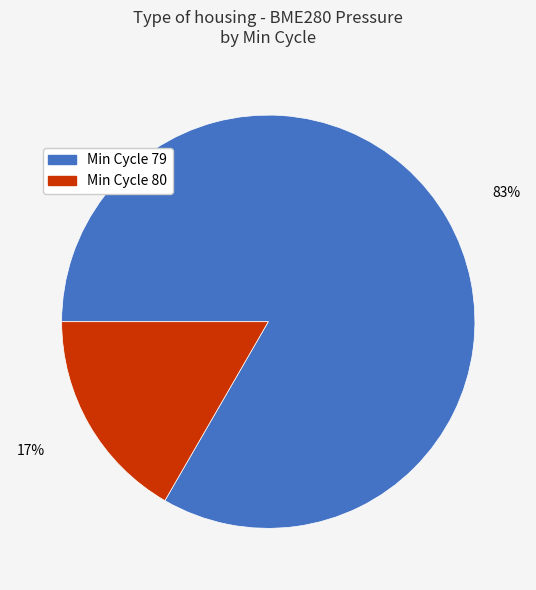

Is there a majority slice in this chart?

Yes